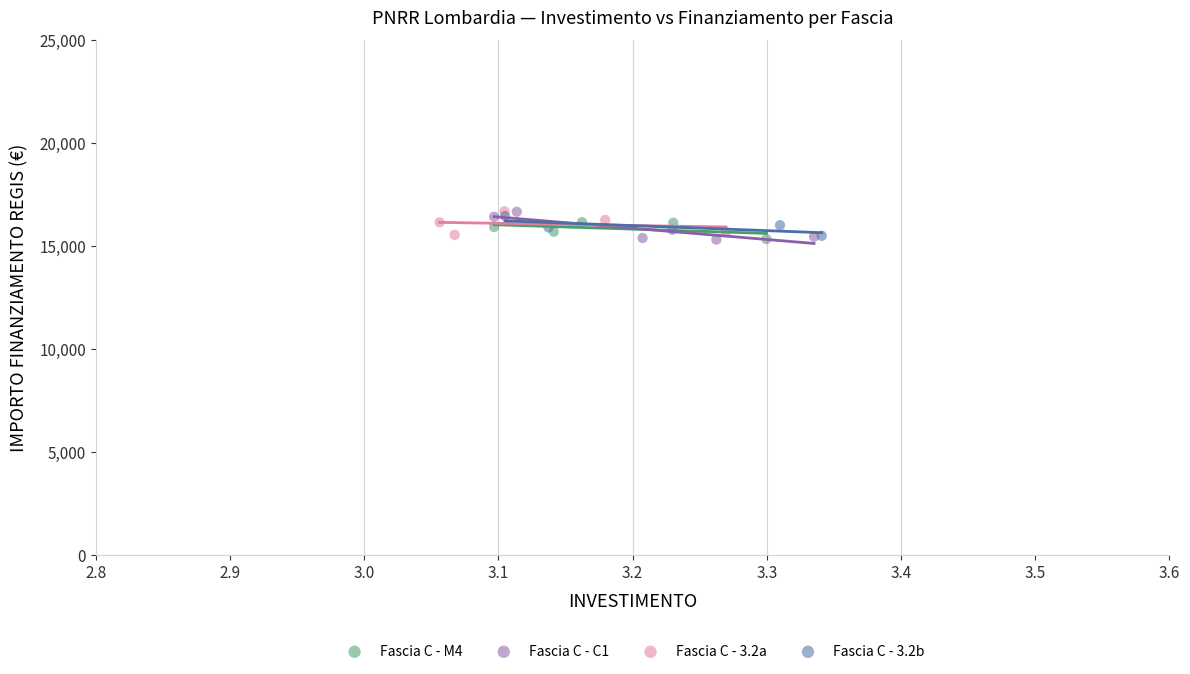

What are all the series names shown in the legend?

Fascia C - M4, Fascia C - C1, Fascia C - 3.2a, Fascia C - 3.2b